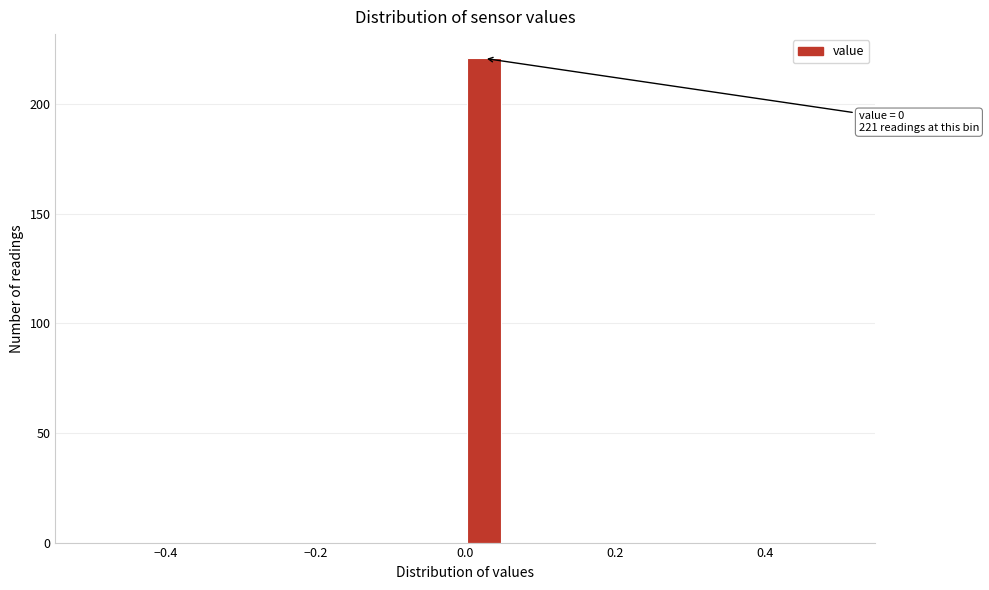

Around what value on the x-axis is the tallest bar? Give the approximate position of its centre, as read against the axis.

0.02